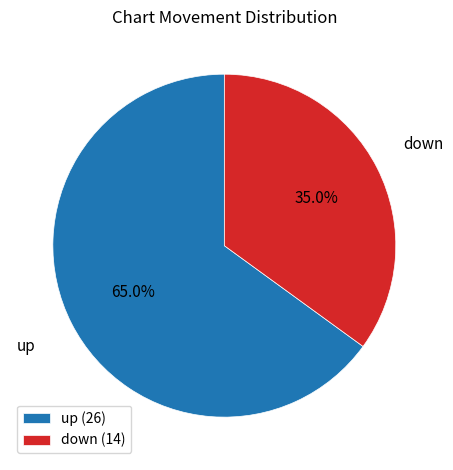

How many slices are in this pie chart?

2